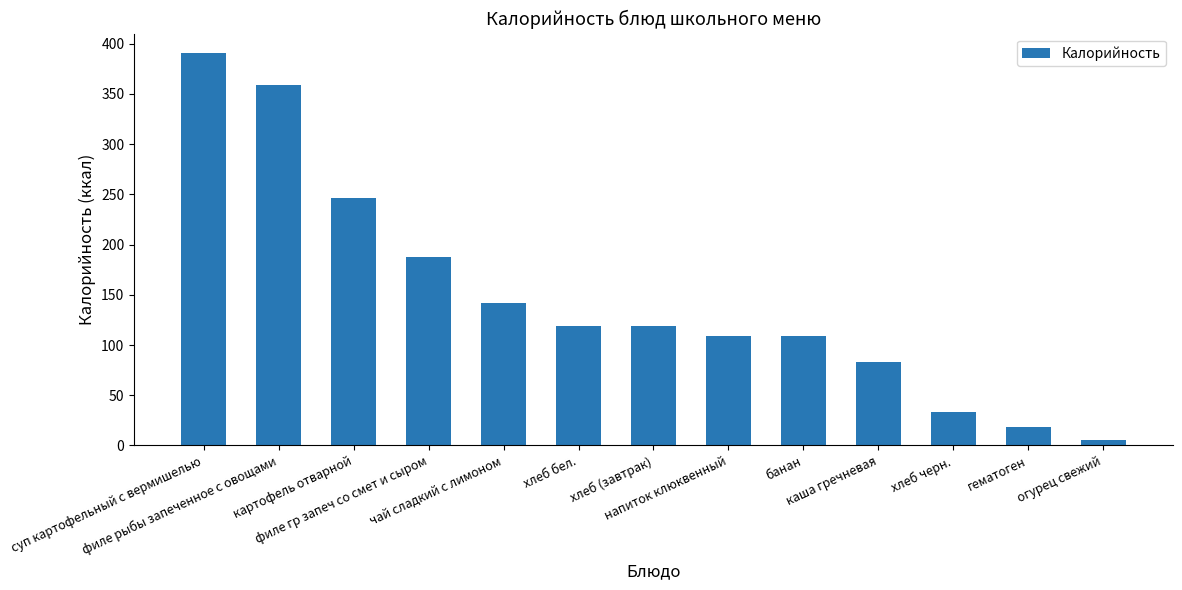

What is the approximate value at хлеб (завтрак)?

119.0